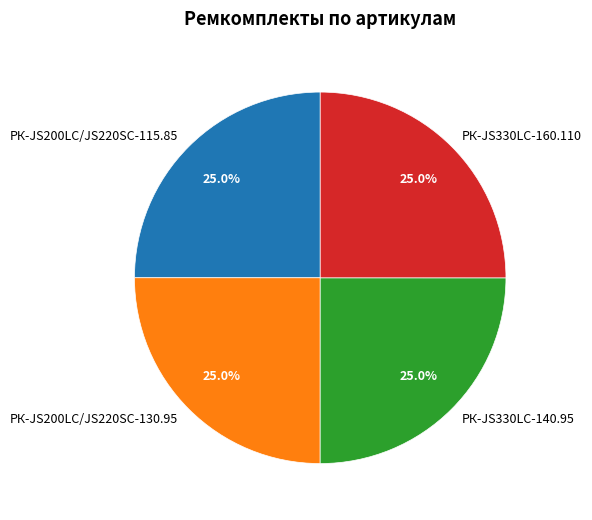

What percentage is NOT represented by РК-JS330LC-160.110?

75.0%